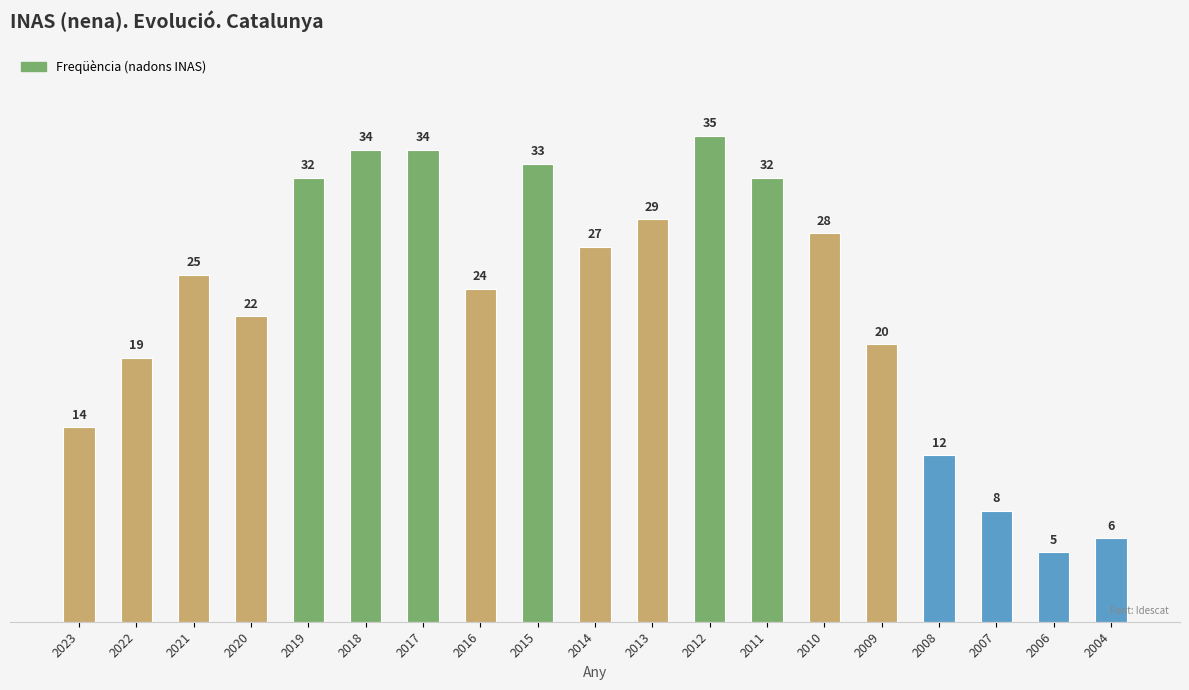

Reading left to right, what are all the values shown in this chart?

2023=14	2022=19	2021=25	2020=22	2019=32	2018=34	2017=34	2016=24	2015=33	2014=27	2013=29	2012=35	2011=32	2010=28	2009=20	2008=12	2007=8	2006=5	2004=6